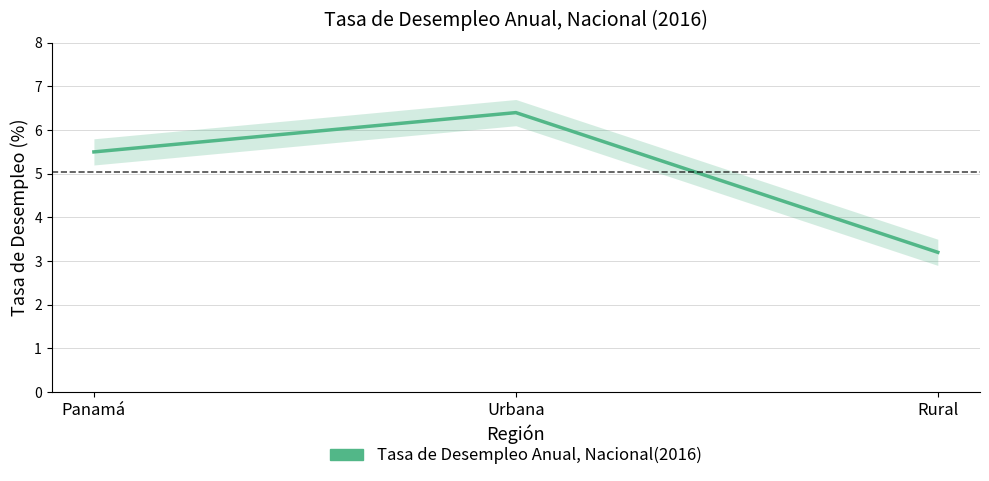

What position from the left is Urbana?

2